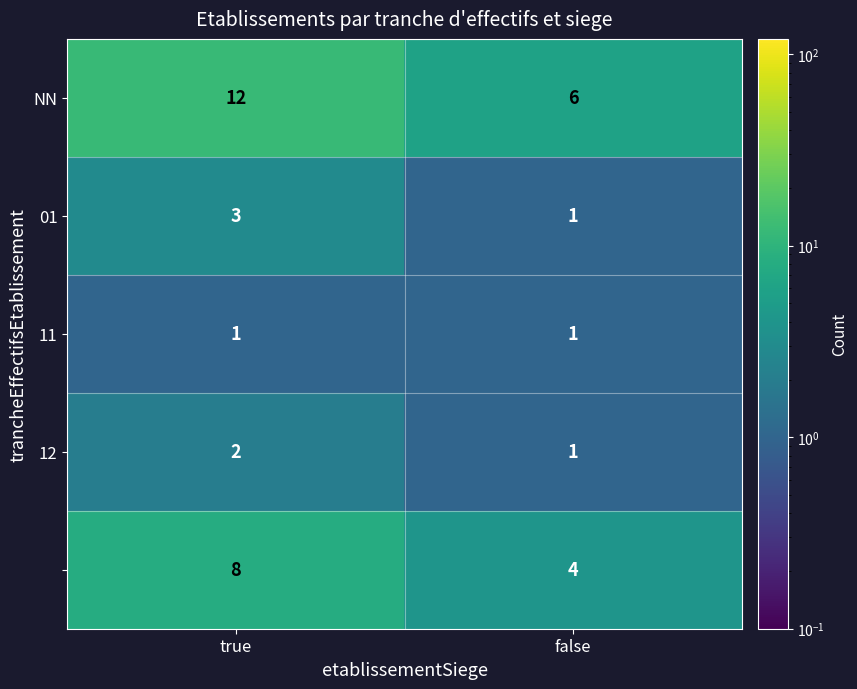

Which category has the highest value across all series?

true